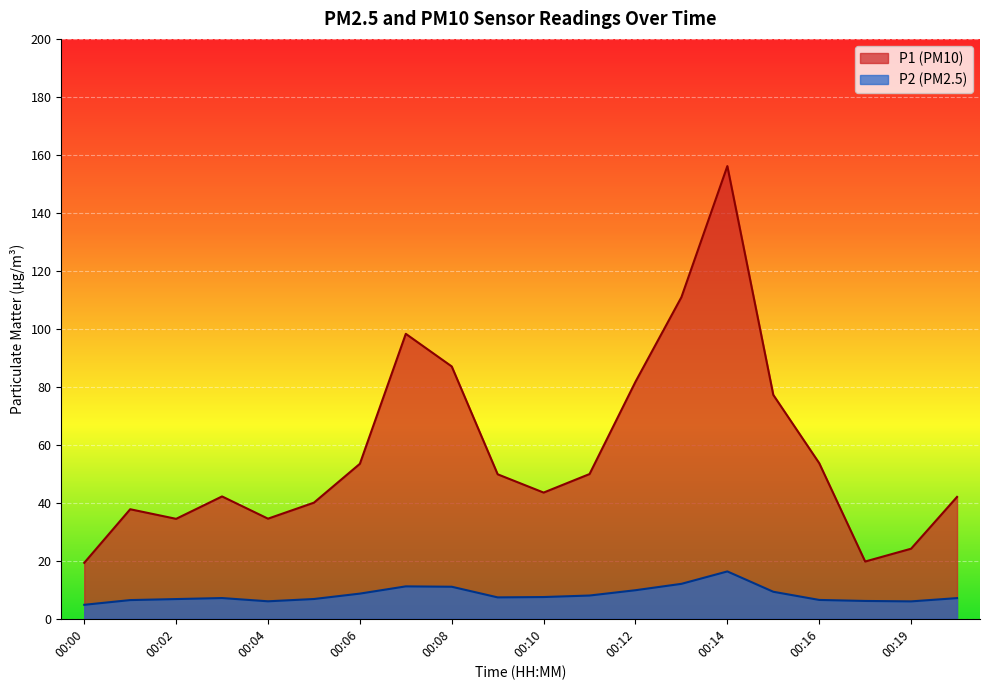

How many data points does each series have?

20